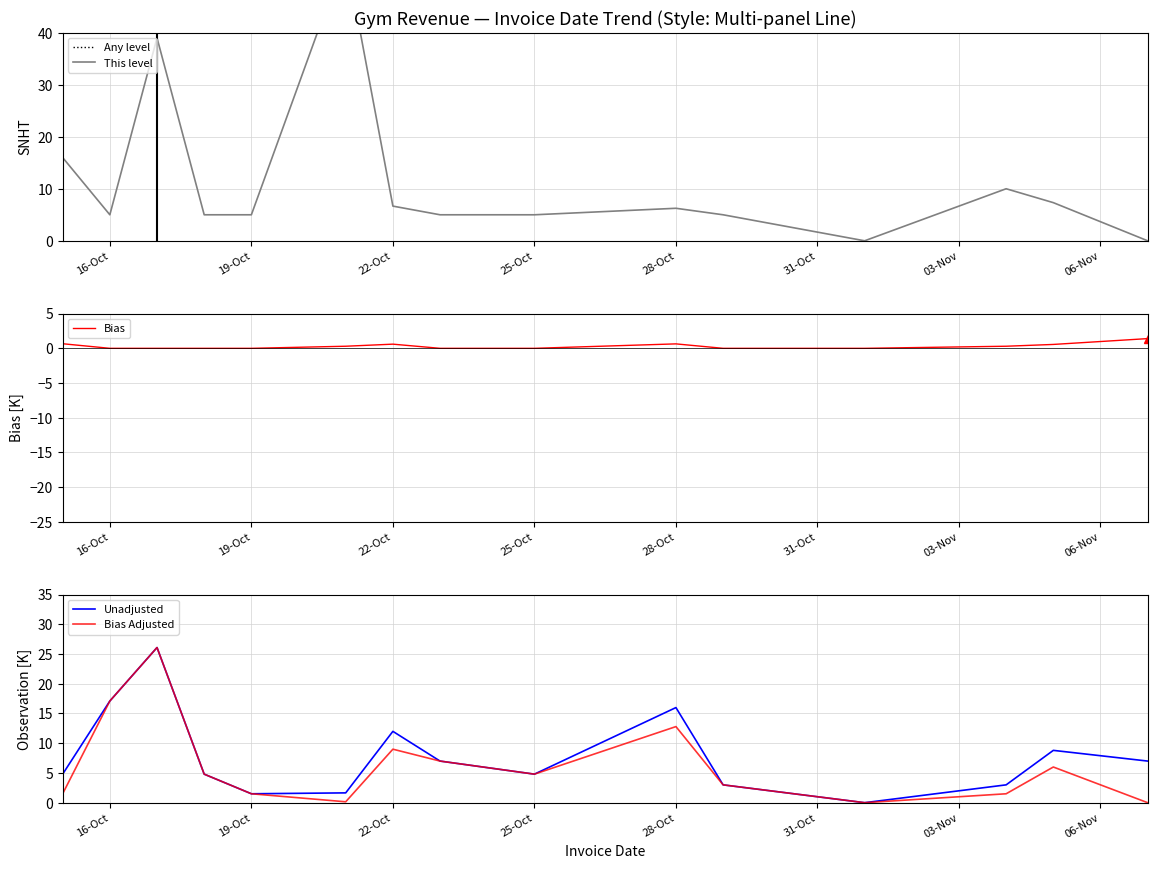

At how many categories does at least one series exceed 16?

3